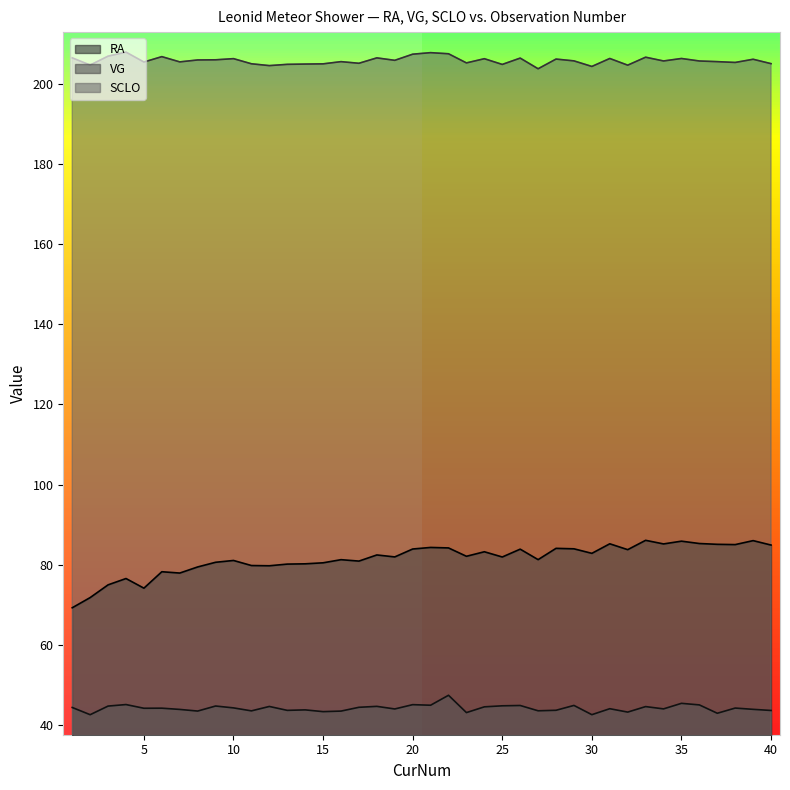

True or false: SCLO and RA cross at least once.

False